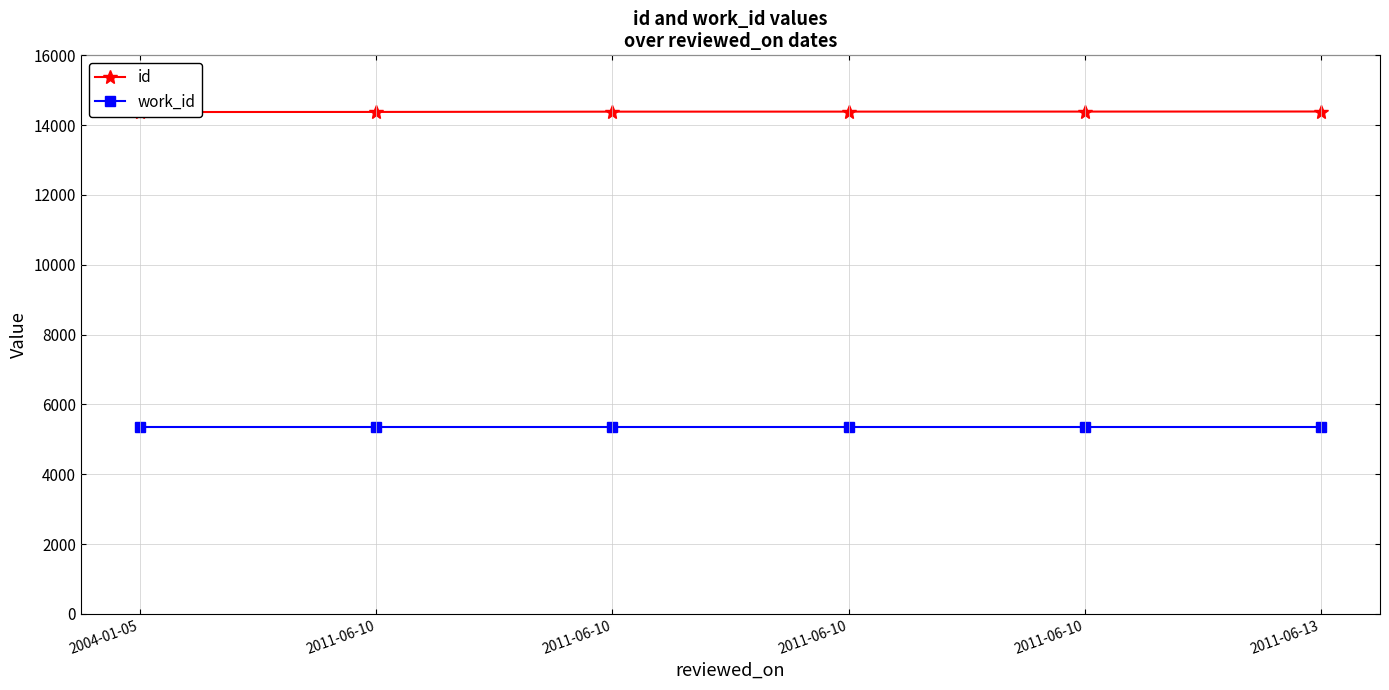

Reading left to right, list all the values displayed in this chart.

id: 14376	14379	14387	14388	14389	14391
work_id: 5366	5366	5366	5366	5366	5366